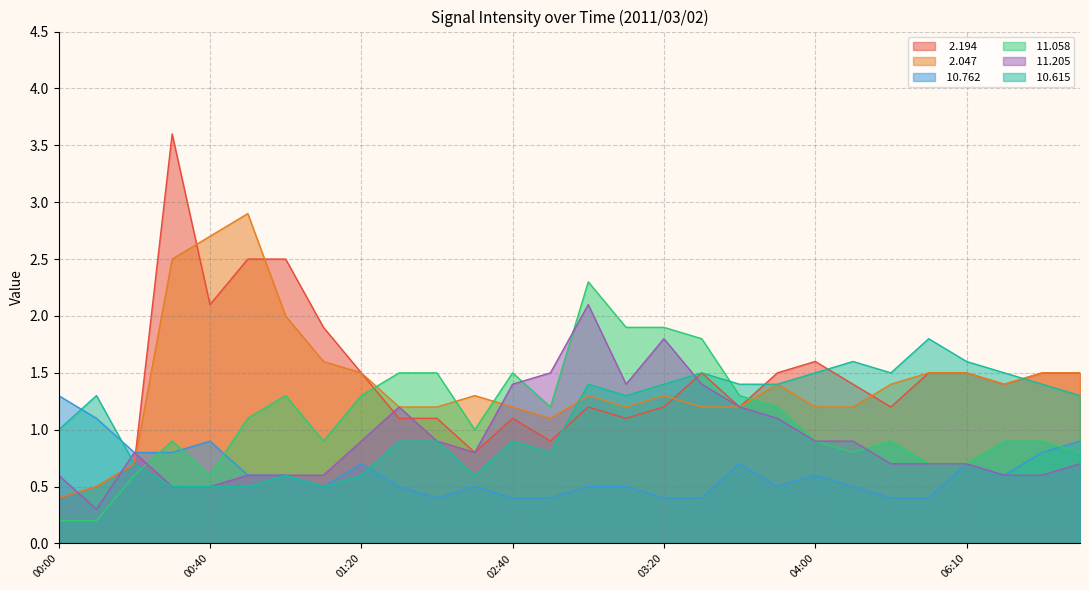

What is the label of the 17th point from the right?

02:30